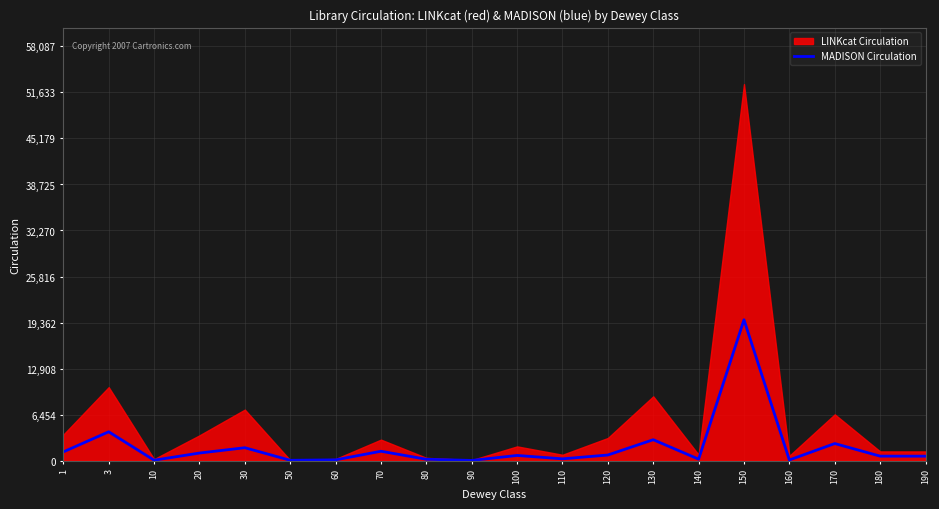

Does the chart display data point markers on the line(s)?

No